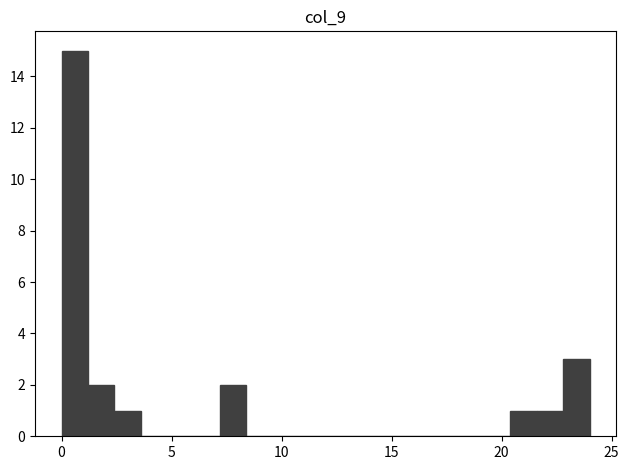

Around what value on the x-axis is the tallest bar? Give the approximate position of its centre, as read against the axis.

0.5